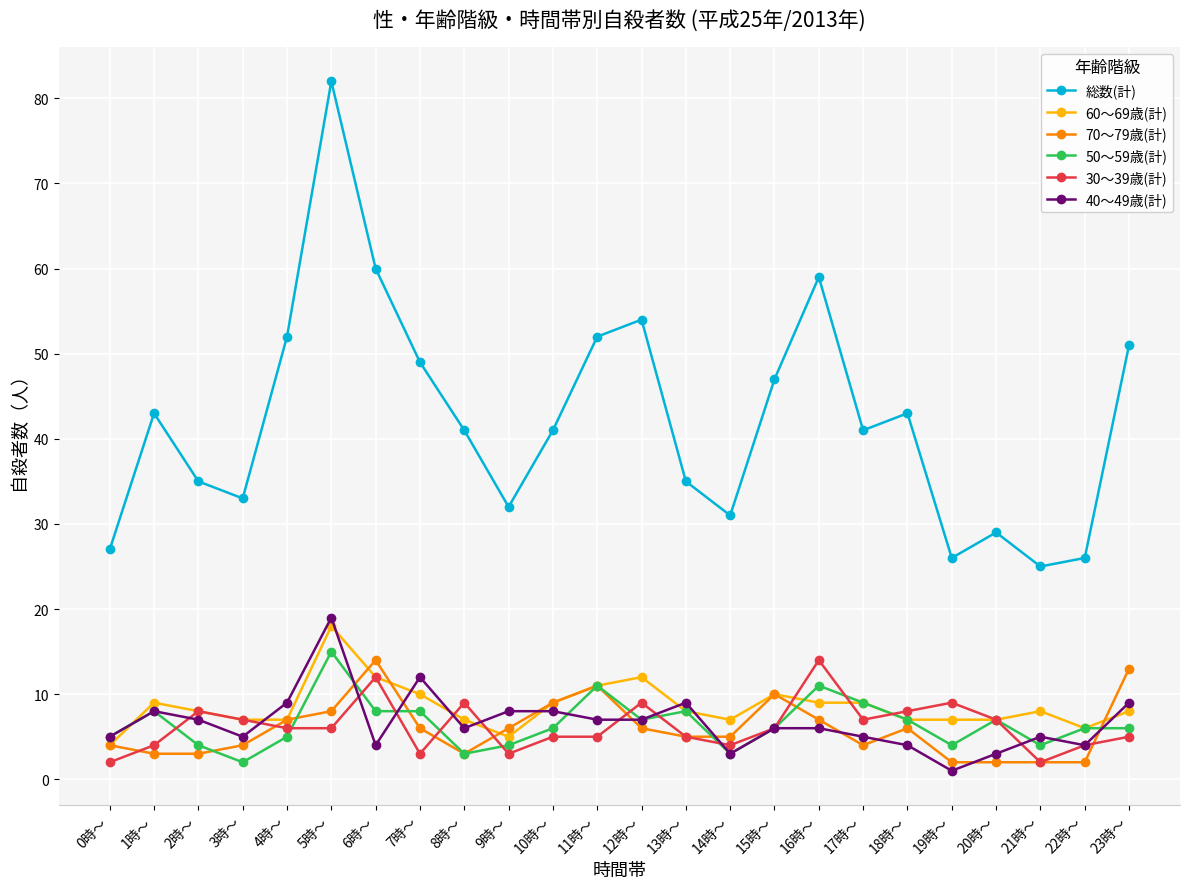

True or false: 60～69歳(計) and 総数(計) cross at least once.

False